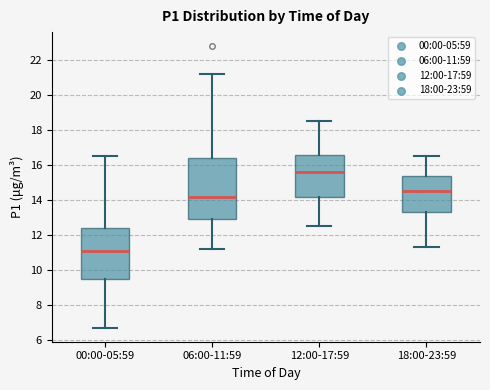

Which box has the highest median line?

12:00-17:59